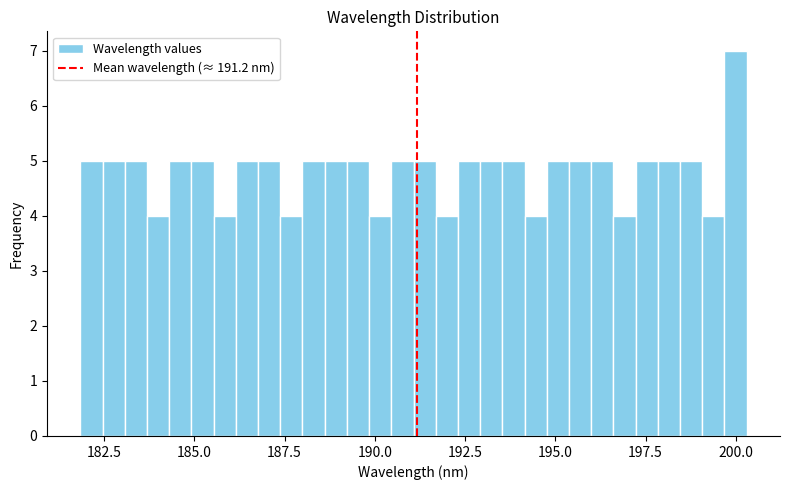

Read against the x-axis, roughly where is the centre of the tallest bar?

200.0